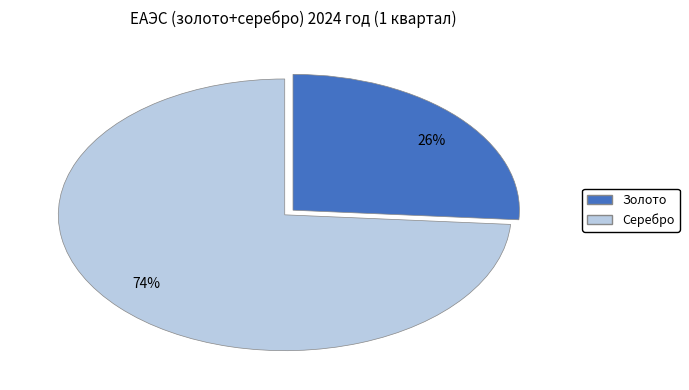

Rank the categories by value from highest to lowest.

74%, 26%